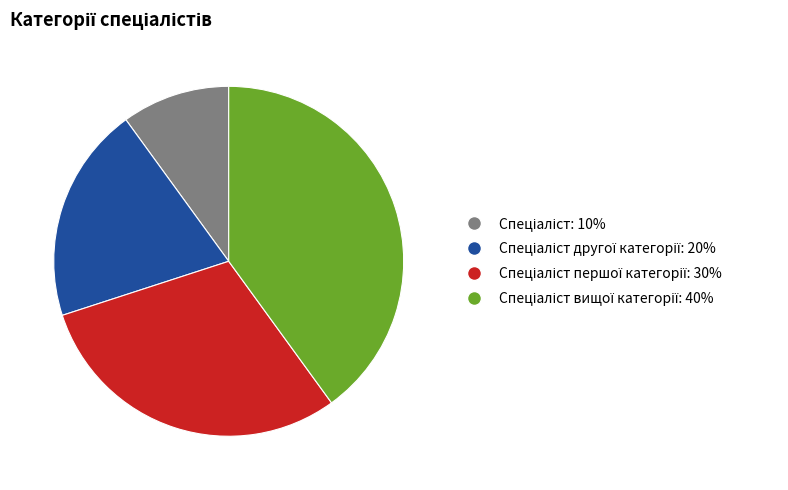

Is there any slice that represents more than half of the pie?

No